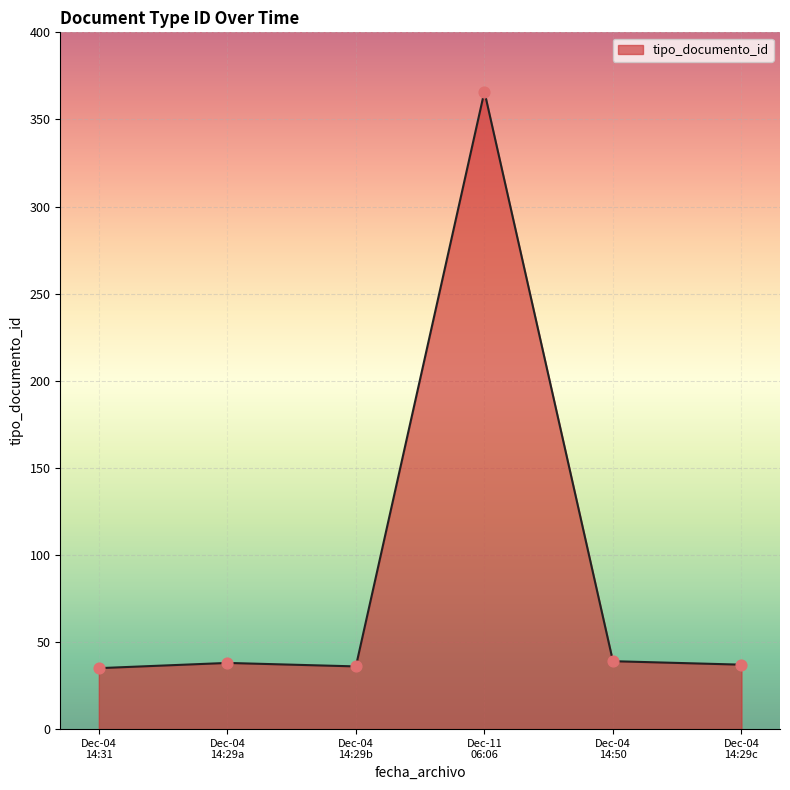

What is the difference between the maximum and second lowest values?

330